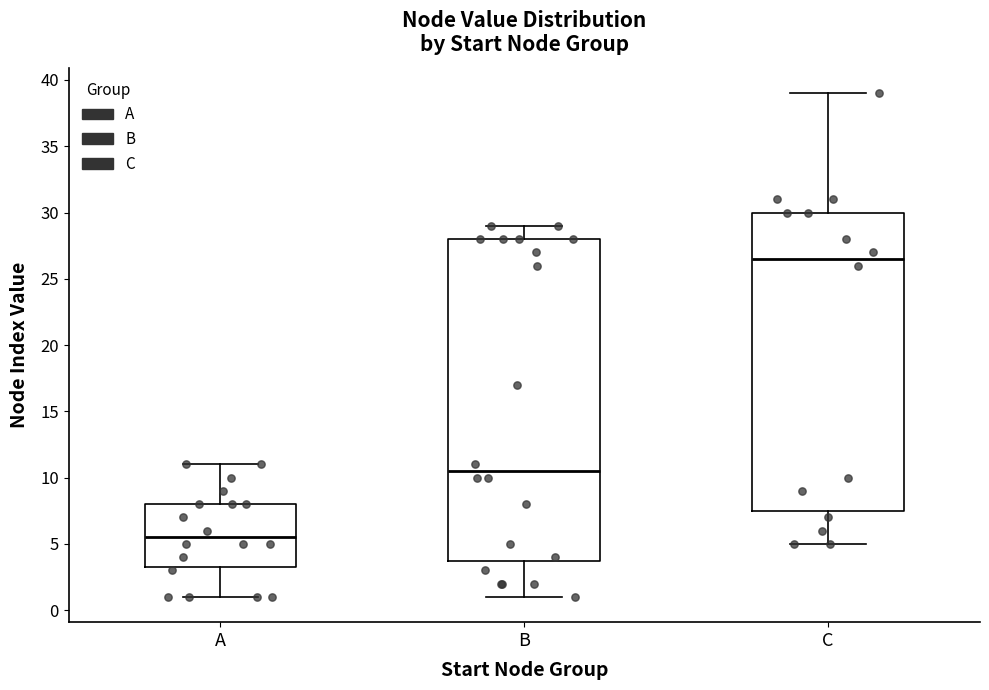

Where is the lower edge of the box for A on the y-axis? The values are not printed on the chart, so give them approximately, as read against the axis.

3.5